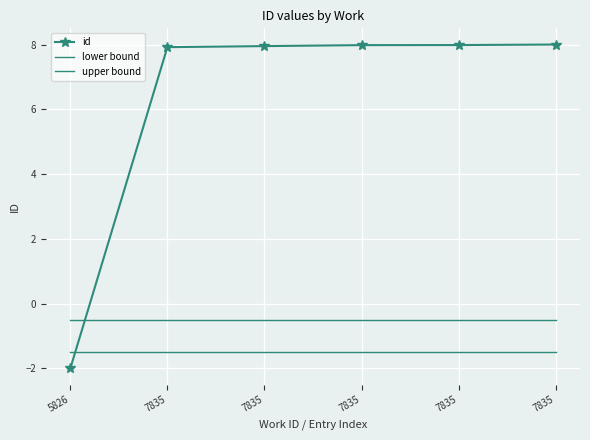

How many intersections are there between upper bound and id?

1